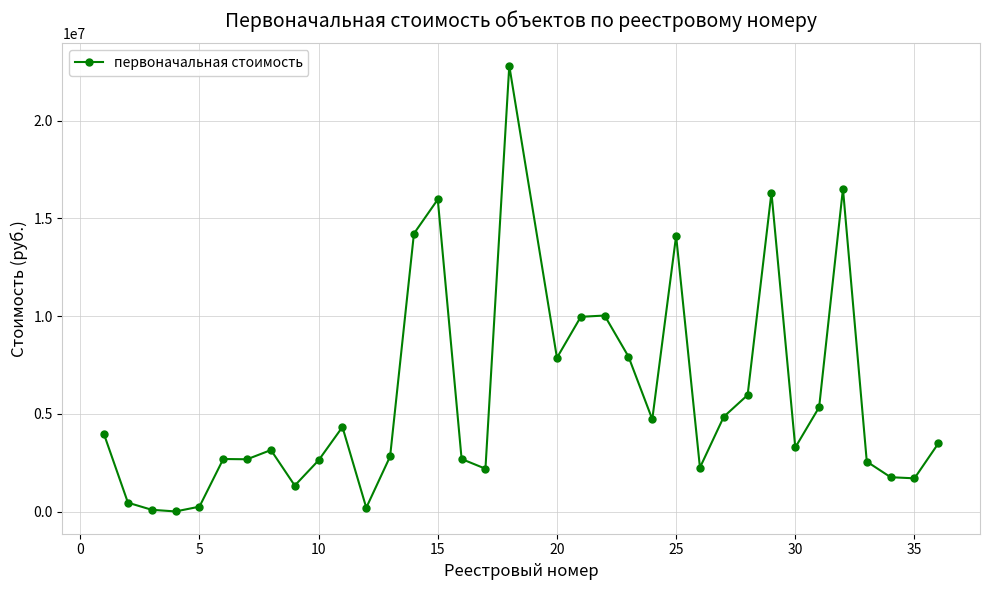

What is the maximum value shown in the chart?

22815266.0